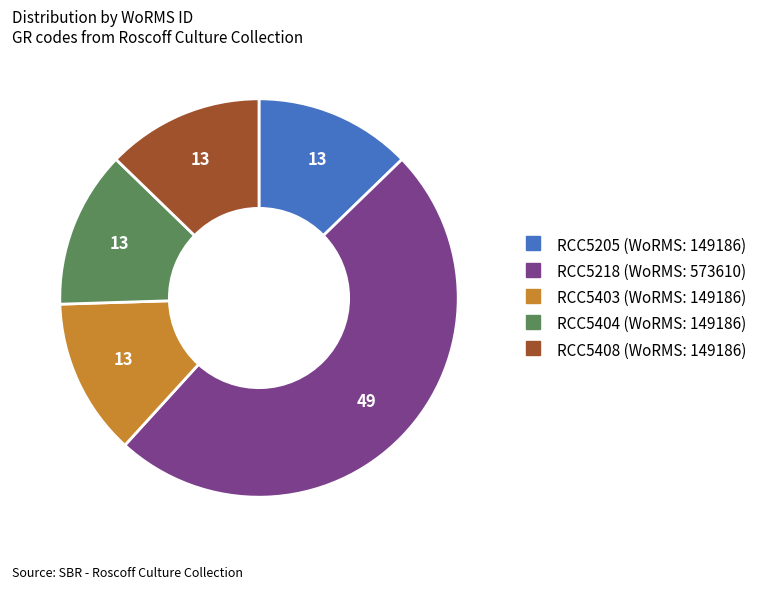

What is the largest slice in the pie chart?

RCC5218